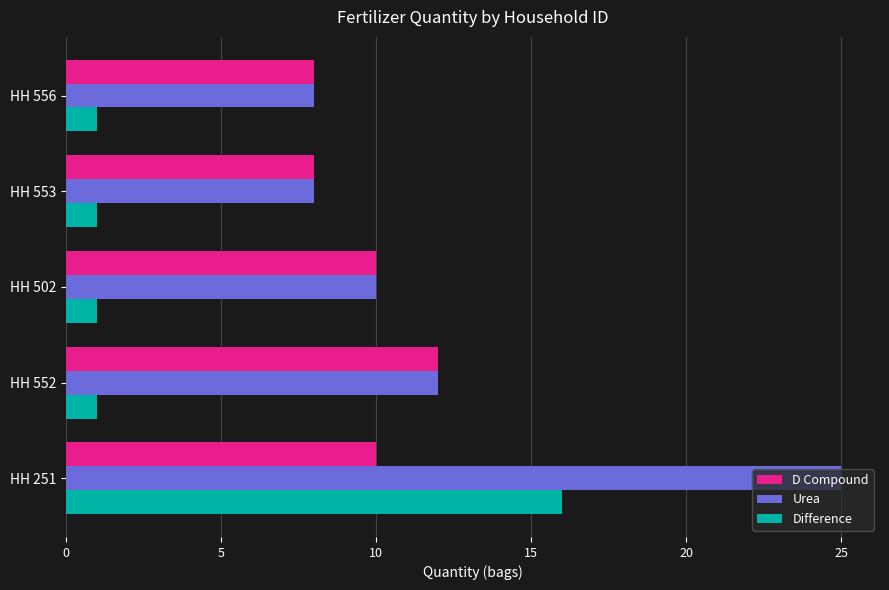

How many series are shown in this chart?

3